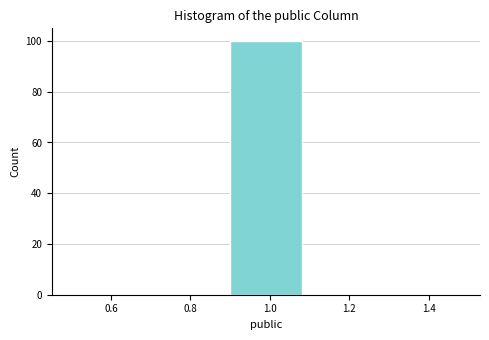

Reading left to right, transcribe this chart: for each bar, give the range it covers on the x-axis and its height. The values are not printed on the chart, so give them approximately, as read against the axis.

0.5 to 0.7: 0
0.7 to 0.9: 0
0.9 to 1.1: 100
1.1 to 1.3: 0
1.3 to 1.5: 0